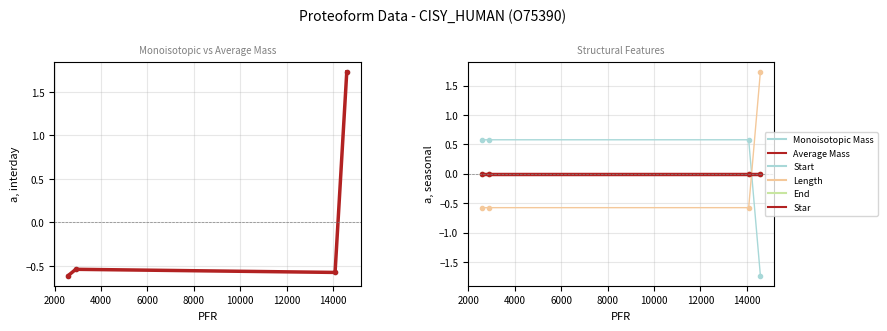

The Average Mass series shows -0.3 at 0. True or false?

False